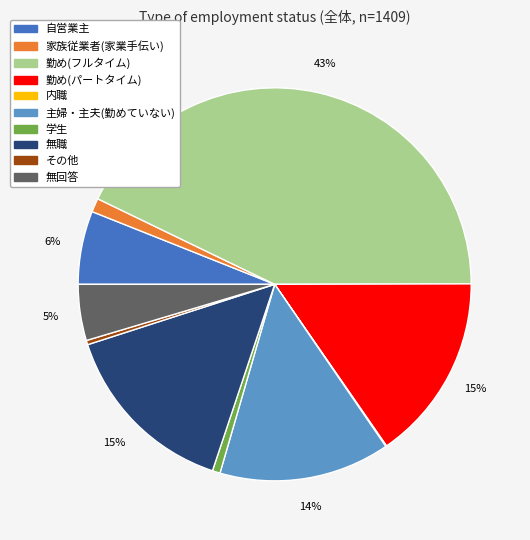

To the nearest percent, what portion does 無職 represent?

15%